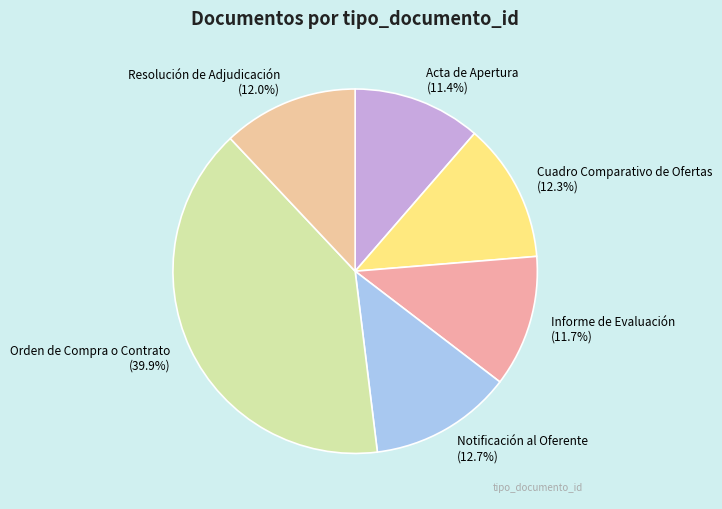

What is the ratio of the value at Acta de Apertura to the value at Cuadro Comparativo de Ofertas?

0.9